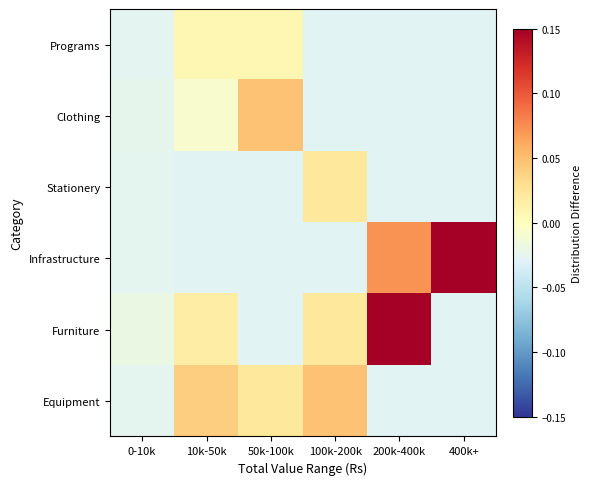

Reading right to left, list all the values displayed in this chart.

Equipment: 400k+=-0.0	200k-400k=-0.0	100k-200k=0.0	50k-100k=0.0	10k-50k=0.0	0-10k=-0.0
Furniture: 400k+=-0.0	200k-400k=0.2	100k-200k=0.0	50k-100k=-0.0	10k-50k=0.0	0-10k=-0.0
Infrastructure: 400k+=0.2	200k-400k=0.1	100k-200k=-0.0	50k-100k=-0.0	10k-50k=-0.0	0-10k=-0.0
Stationery: 400k+=-0.0	200k-400k=-0.0	100k-200k=0.0	50k-100k=-0.0	10k-50k=-0.0	0-10k=-0.0
Clothing: 400k+=-0.0	200k-400k=-0.0	100k-200k=-0.0	50k-100k=0.0	10k-50k=-0.0	0-10k=-0.0
Programs: 400k+=-0.0	200k-400k=-0.0	100k-200k=-0.0	50k-100k=0.0	10k-50k=0.0	0-10k=-0.0